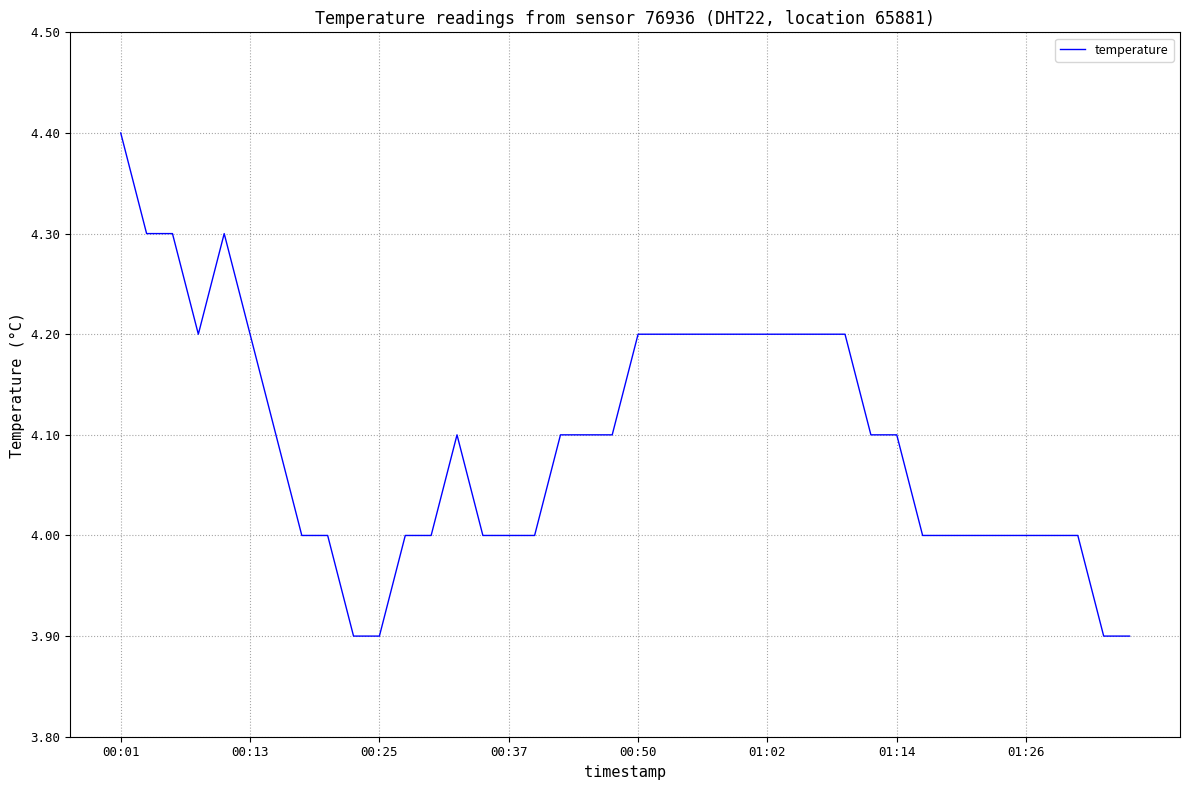

What is the difference between the maximum and minimum values?

0.5